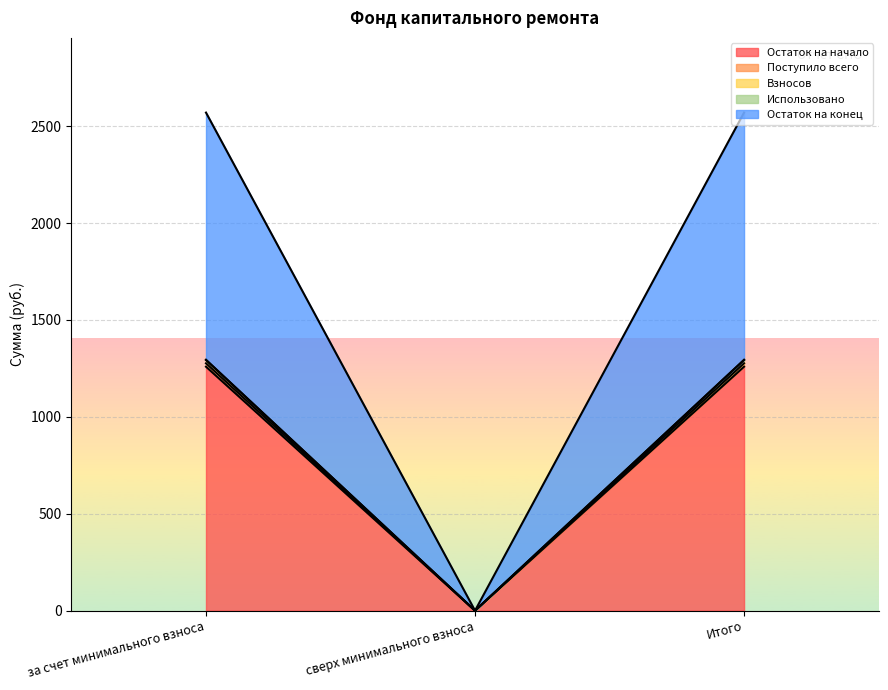

The value of Остаток на конец at Итого is 1293.9. True or false?

True